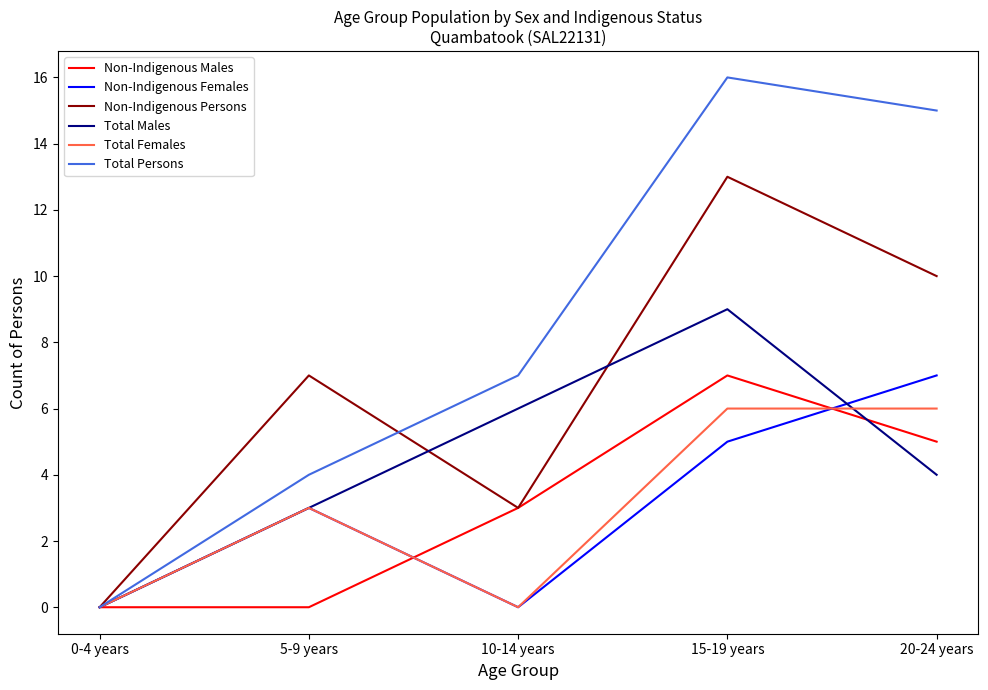

Count the number of data series in this chart.

6